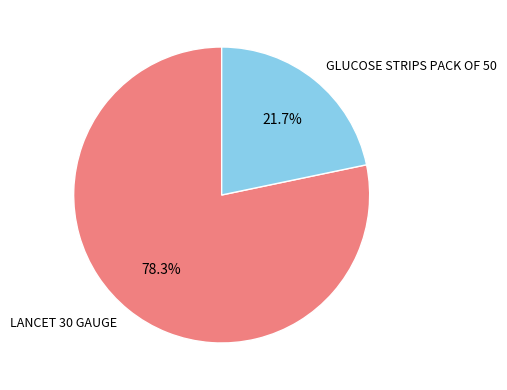

What is the majority slice?

LANCET 30 GAUGE